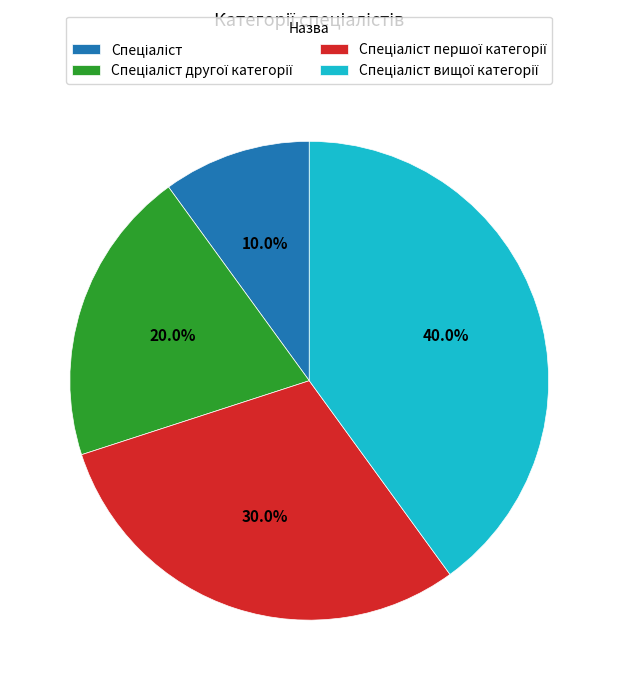

How many segments does this pie chart have?

4